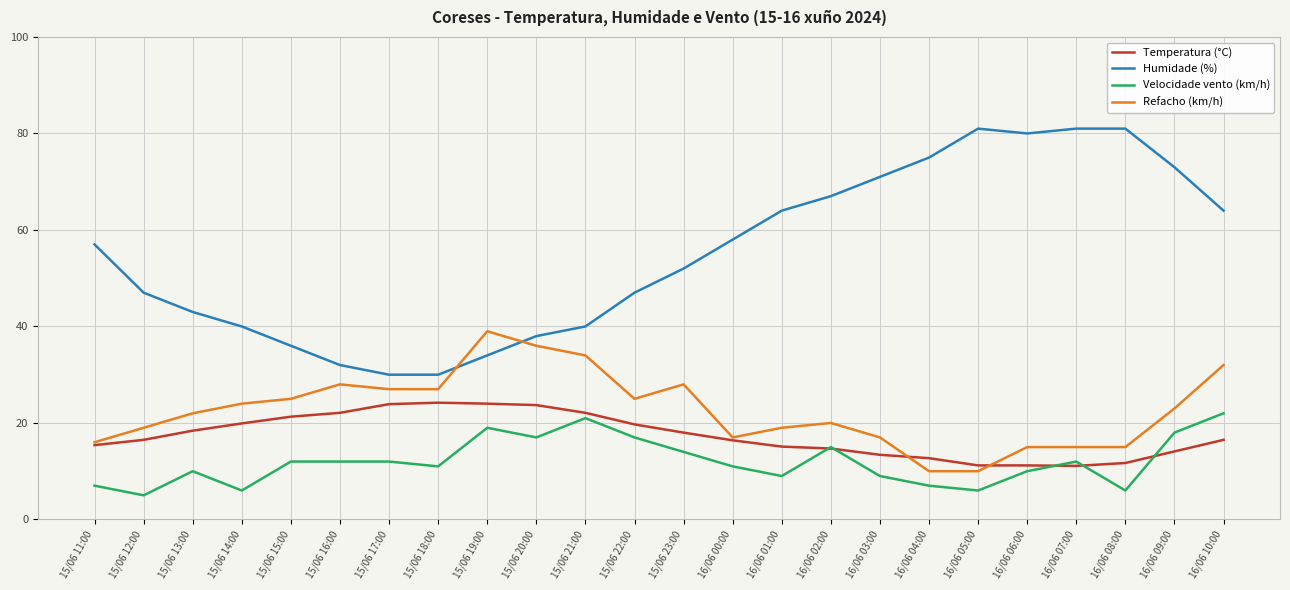

Does the chart display data point markers on the line(s)?

No